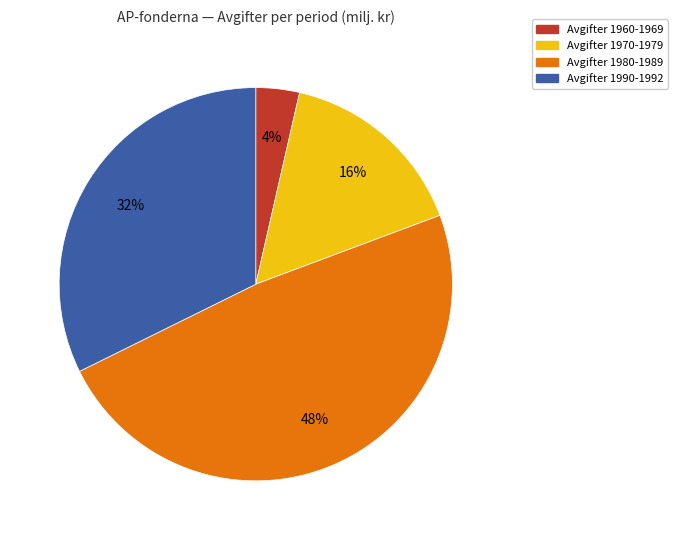

Does any single category account for the majority?

No